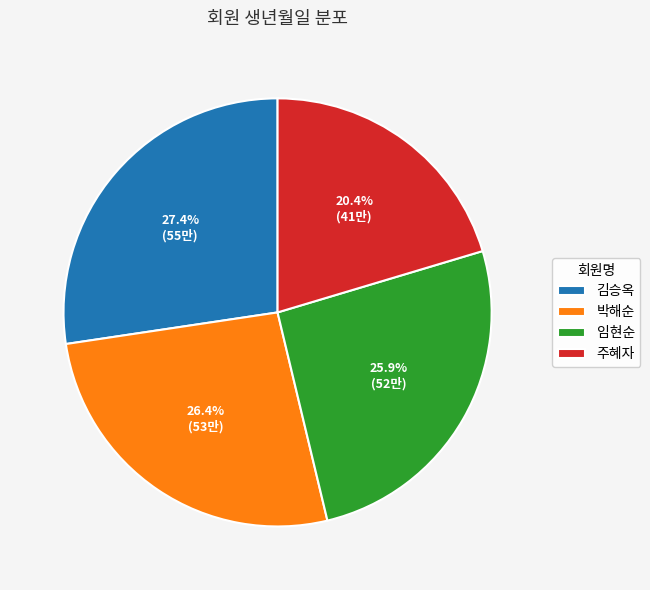

Approximately how many times larger is the value at 김승옥 compared to 임현순?

1.1